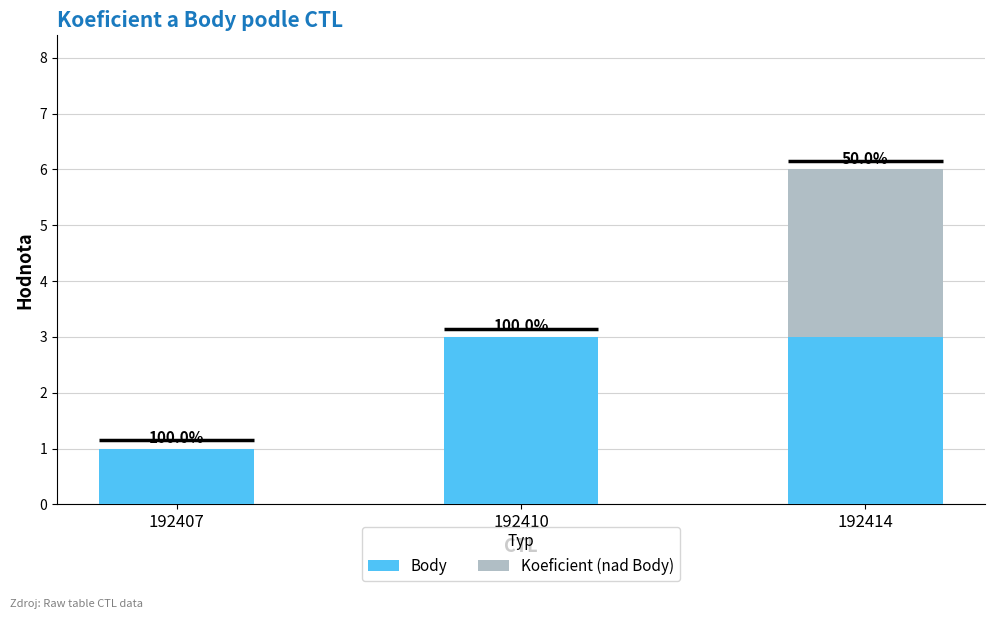

Between 192407 and 192414, which series saw the biggest shift?

Koeficient (nad Body)